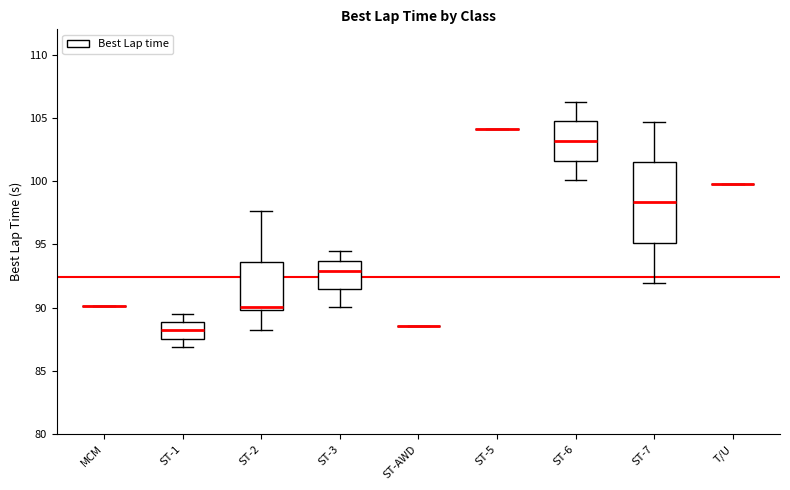

Reading left to right, read every box against the y-axis: the position of its median line, the range the box covers, and the ends of its whiskers. The values are not printed on the chart, so give them approximately, as read against the axis.

MCM: box collapsed to a line at 90.0, whiskers 90.0 to 90.0
ST-1: median 88.0, box 87.5 to 89.0, whiskers 87.0 to 89.5
ST-2: median 90.0 (just above the box's lower edge), box 90.0 to 93.5, whiskers 88.0 to 97.5
ST-3: median 93.0, box 91.5 to 93.5, whiskers 90.0 to 94.5
ST-AWD: box collapsed to a line at 88.5, whiskers 88.5 to 88.5
ST-5: box collapsed to a line at 104.0, whiskers 104.0 to 104.0
ST-6: median 103.0, box 101.5 to 104.5, whiskers 100.0 to 106.5
ST-7: median 98.5, box 95.0 to 101.5, whiskers 92.0 to 104.5
T/U: box collapsed to a line at 100.0, whiskers 100.0 to 100.0